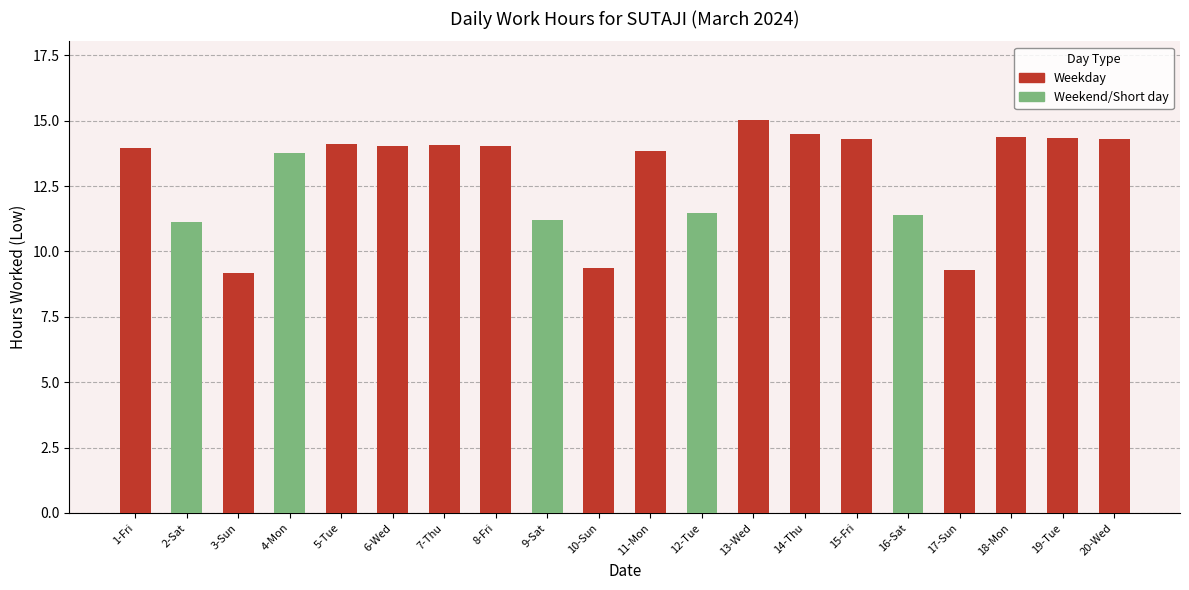

How many data points does each series have?

20